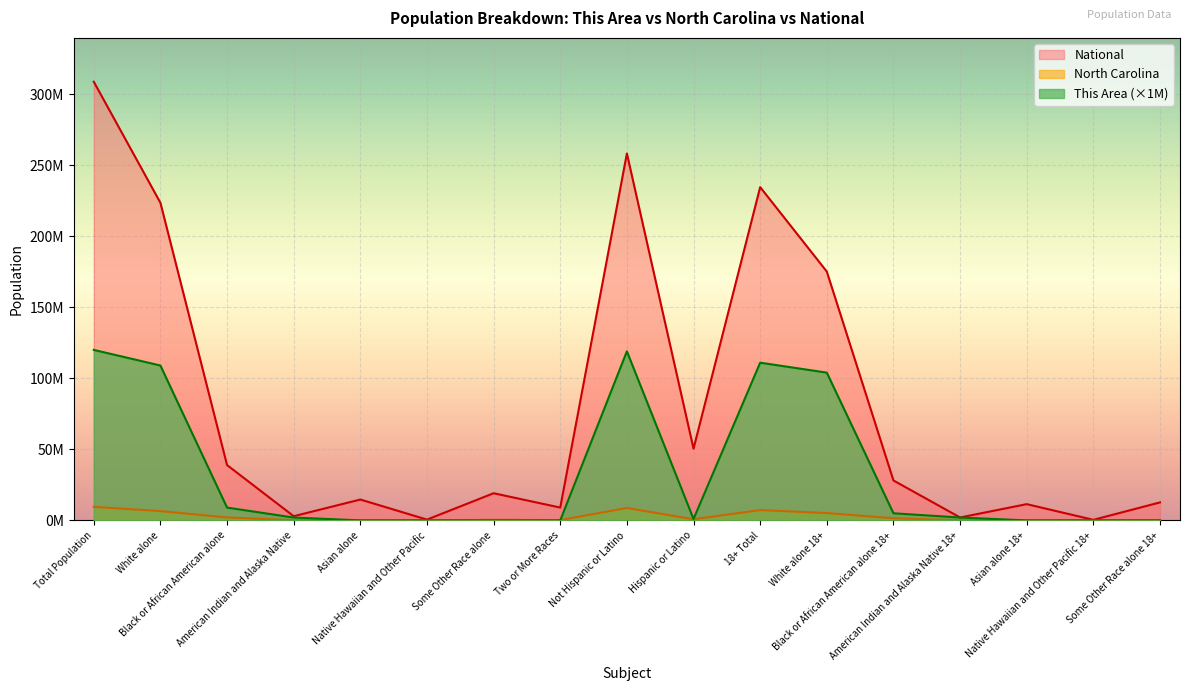

Which category has the highest value across all series?

Total Population